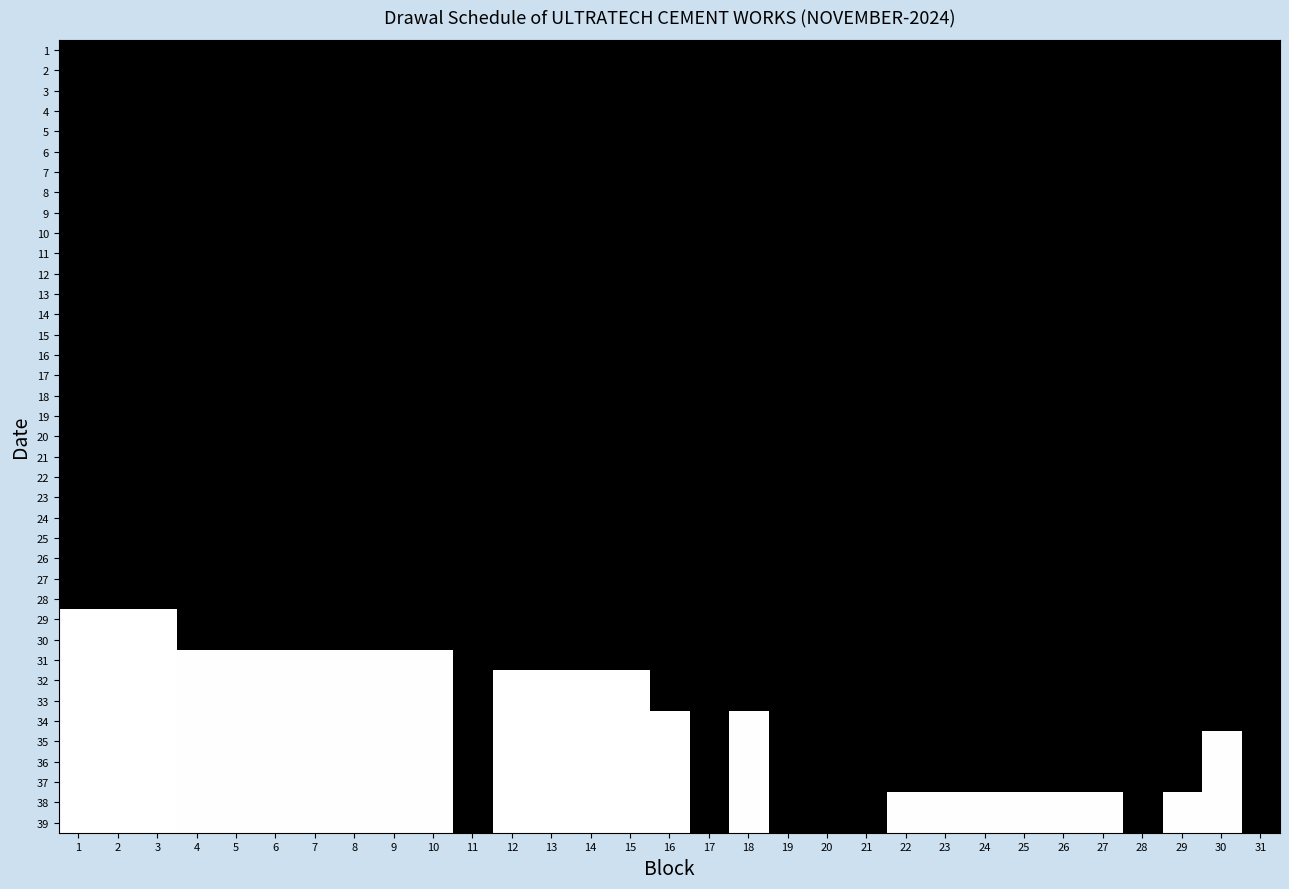

At how many categories does at least one series exceed 2?

24